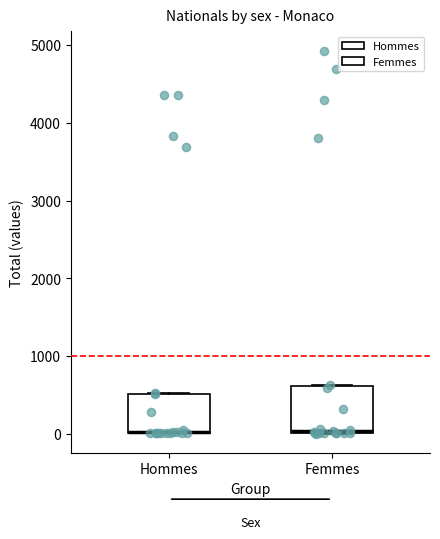

Reading left to right, transcribe this box plot: for each box, give where its median line is, the range the box spans, and where its two whiskers end, as read against the y-axis. The values are not printed on the chart, so give them approximately, as read against the axis.

Hommes: median 0 (drawn on the box's lower edge), box 0 to 500, whiskers 0 to 500
Femmes: median 0, box 0 to 600, whiskers 0 to 600